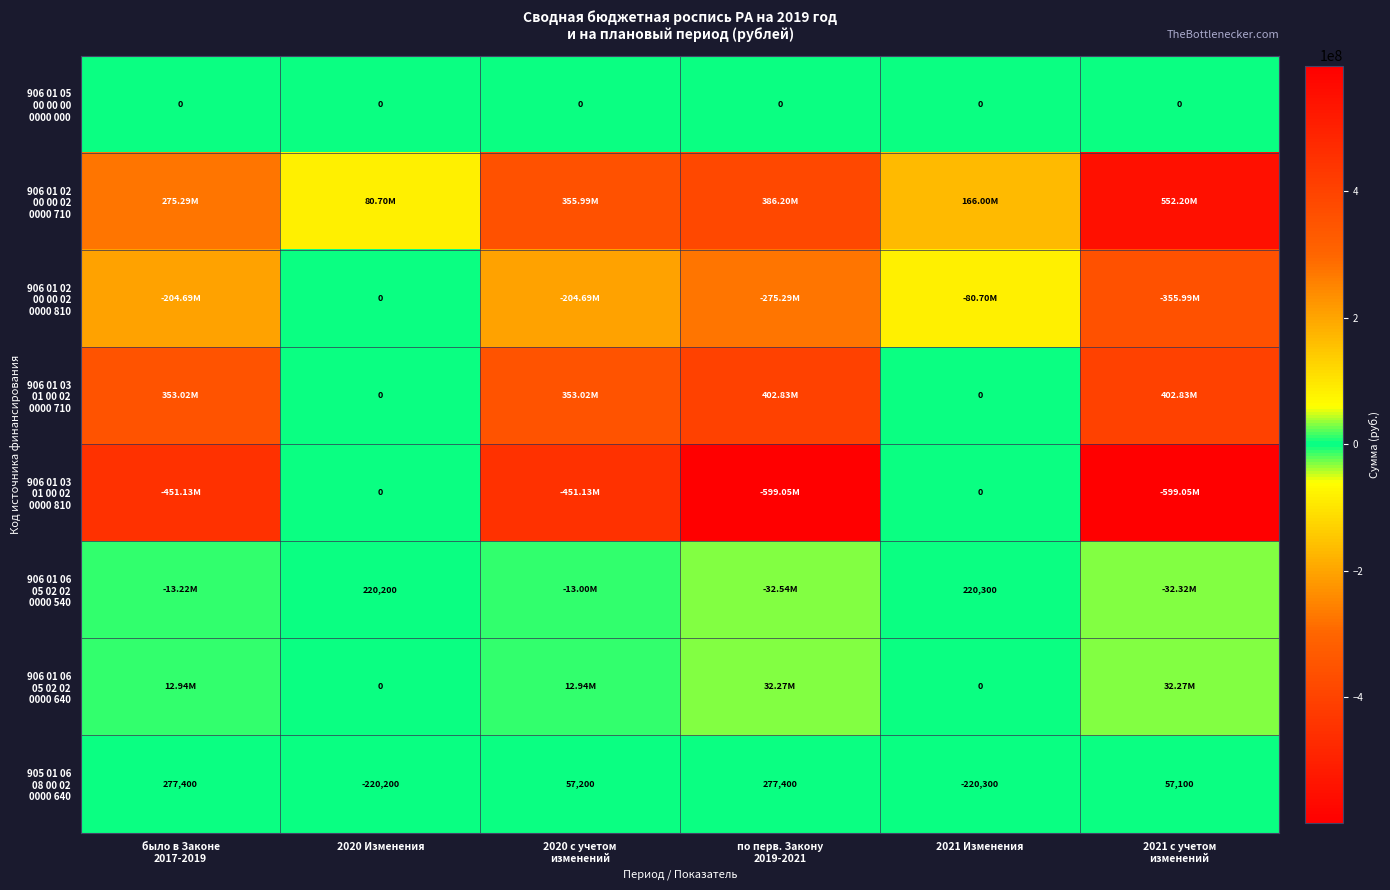

Rank the series by their maximum value, from highest to lowest.

906 01 02 00 00 02 0000 710, 906 01 03 01 00 02 0000 710, 906 01 06 05 02 02 0000 640, 905 01 06 08 00 02 0000 640, 906 01 06 05 02 02 0000 540, 906 01 05 00 00 00 0000 000, 906 01 02 00 00 02 0000 810, 906 01 03 01 00 02 0000 810